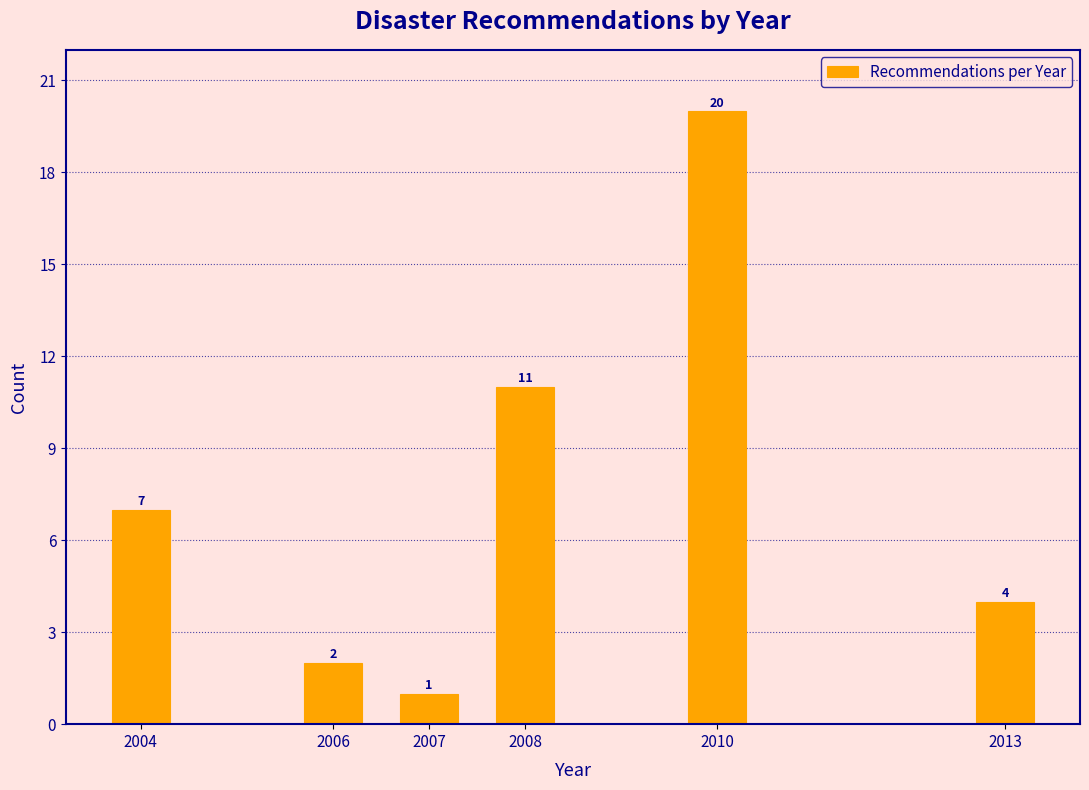

Reading right to left, list all the values displayed in this chart.

2013=4	2010=20	2008=11	2007=1	2006=2	2004=7